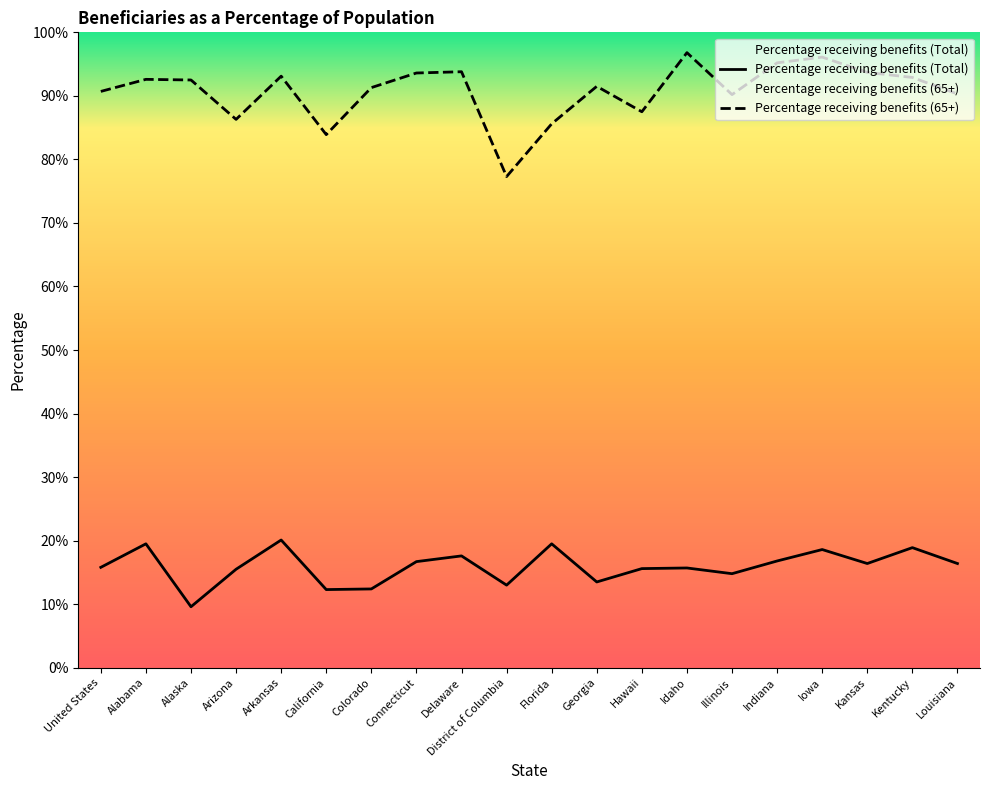

What is the difference between the highest and lowest values at Iowa?

77.5